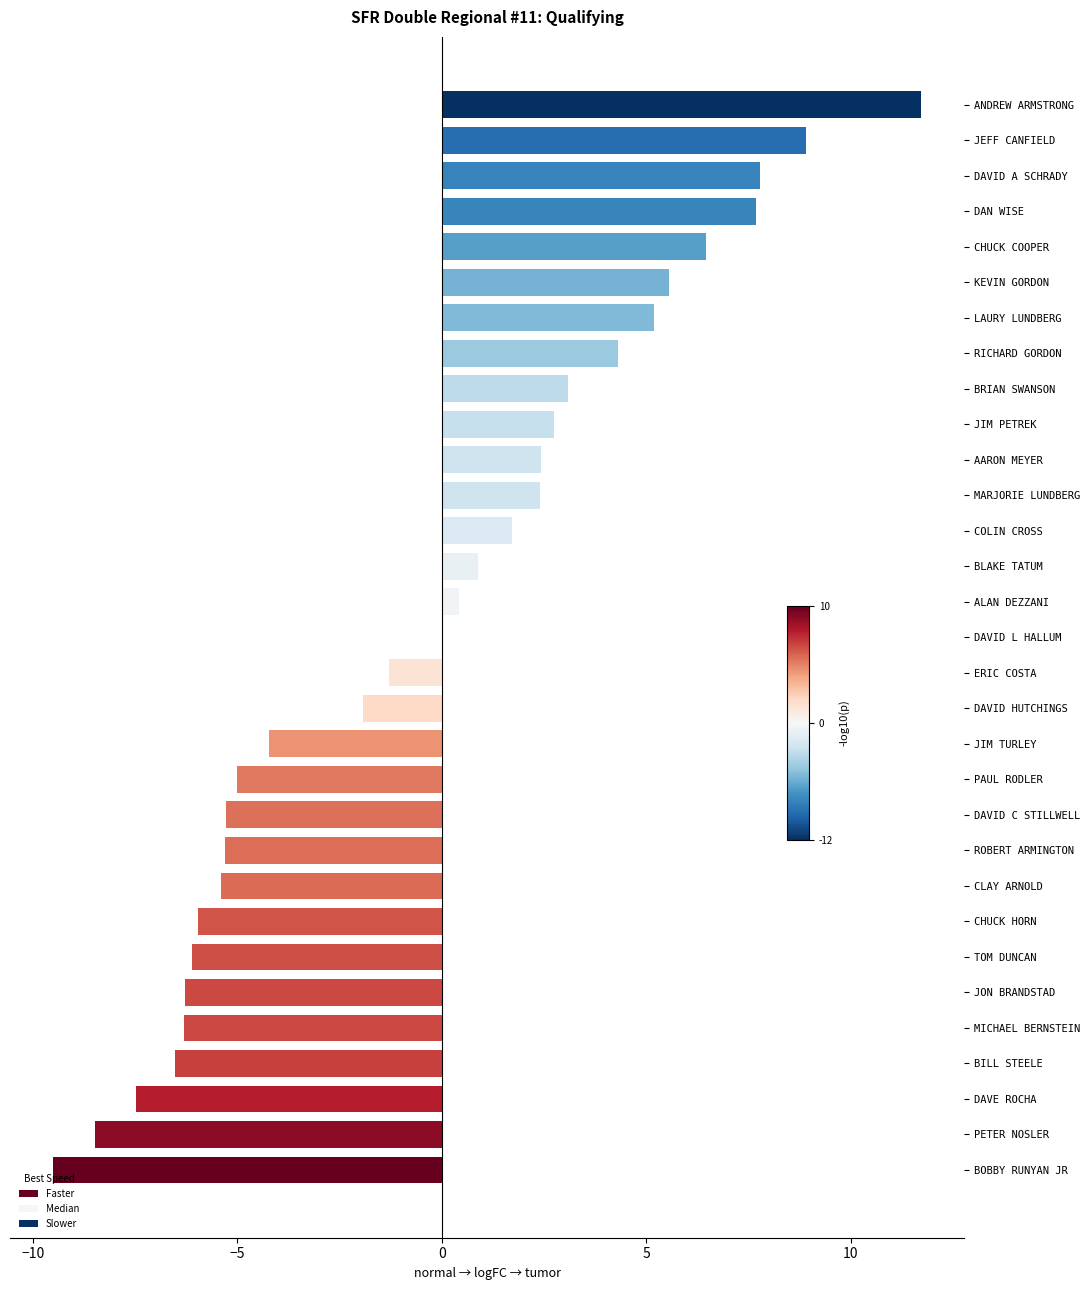

What is the greatest value displayed?

11.7